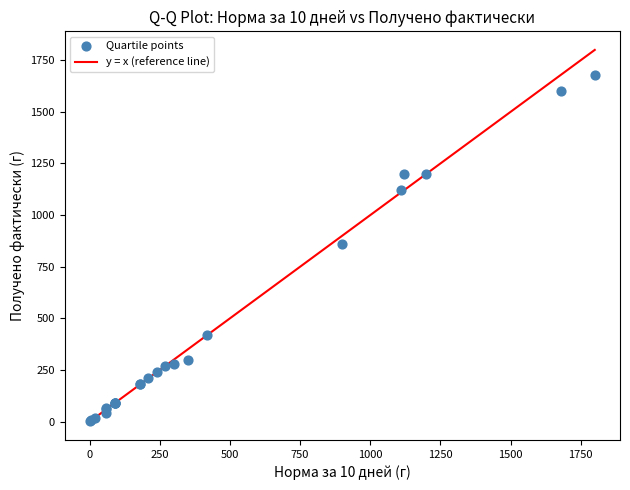

What Y value in the scatter plot is closest to 840?

860.0